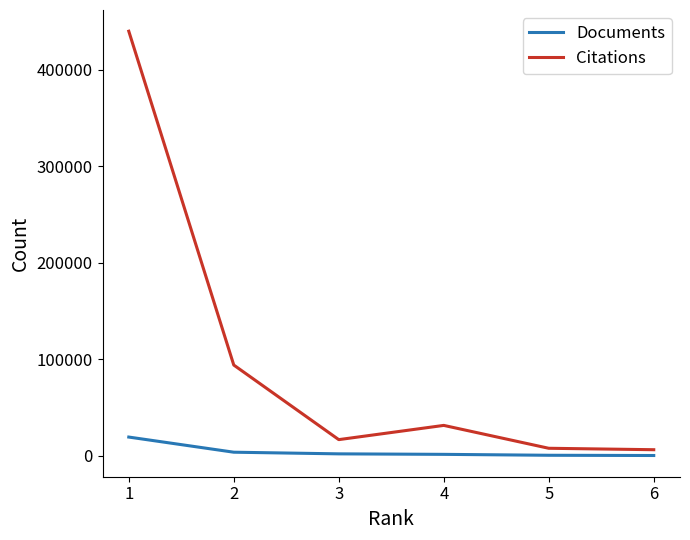

Does the chart display data point markers on the line(s)?

No